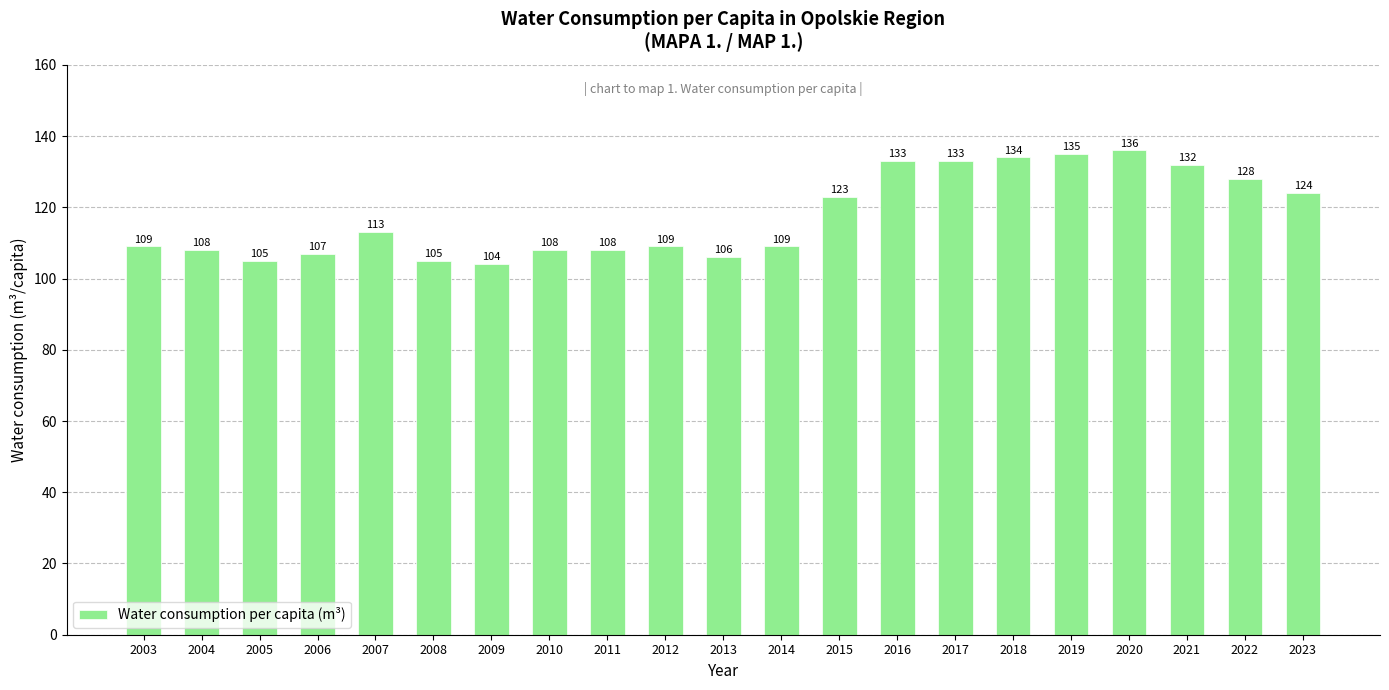

At which category does the chart reach its minimum across all series?

2009